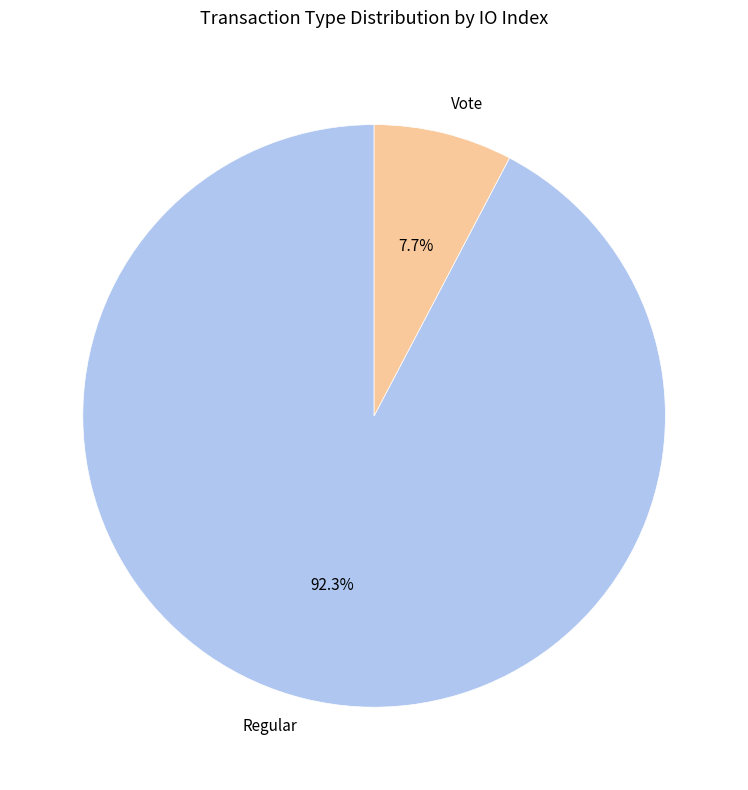

To the nearest percent, what is the difference between the largest and smallest slice percentages?

85%